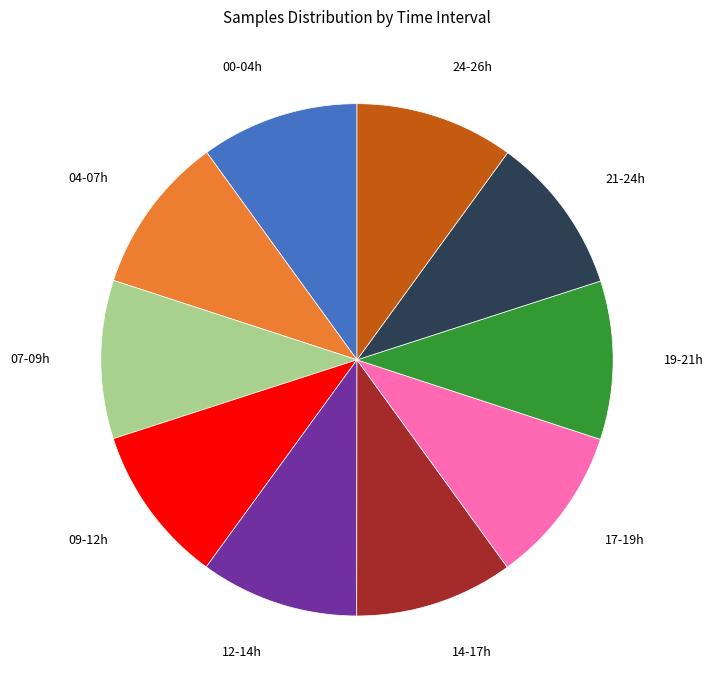

Is there a majority slice in this chart?

No